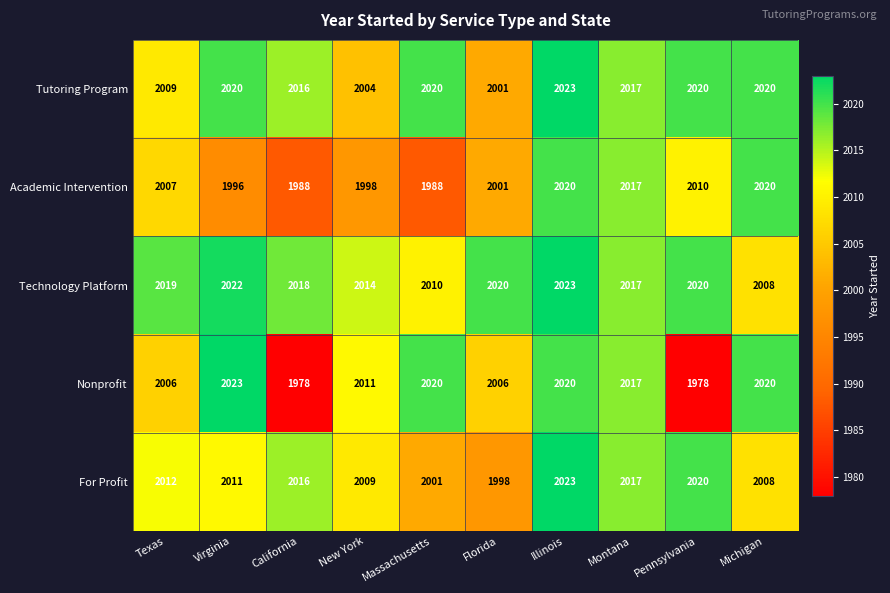

What is the spread (max minus min) of values at Pennsylvania?

42